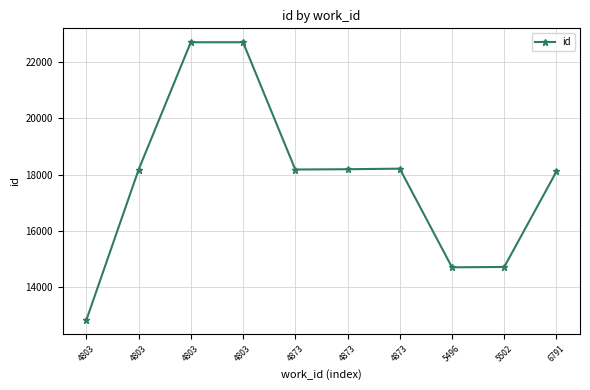

Count the number of categories in the chart.

10